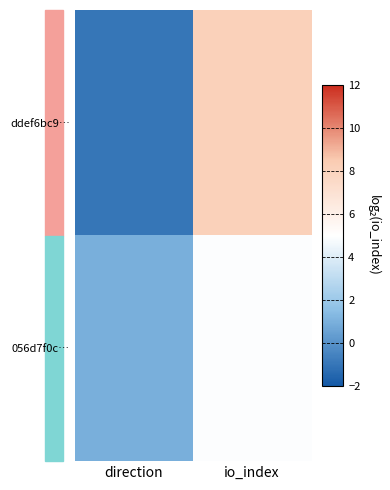

Reading right to left, transcribe all the data shown in this chart.

ddef6bc9…: io_index=8.1	direction=-1.0
056d7f0c…: io_index=4.9	direction=1.0